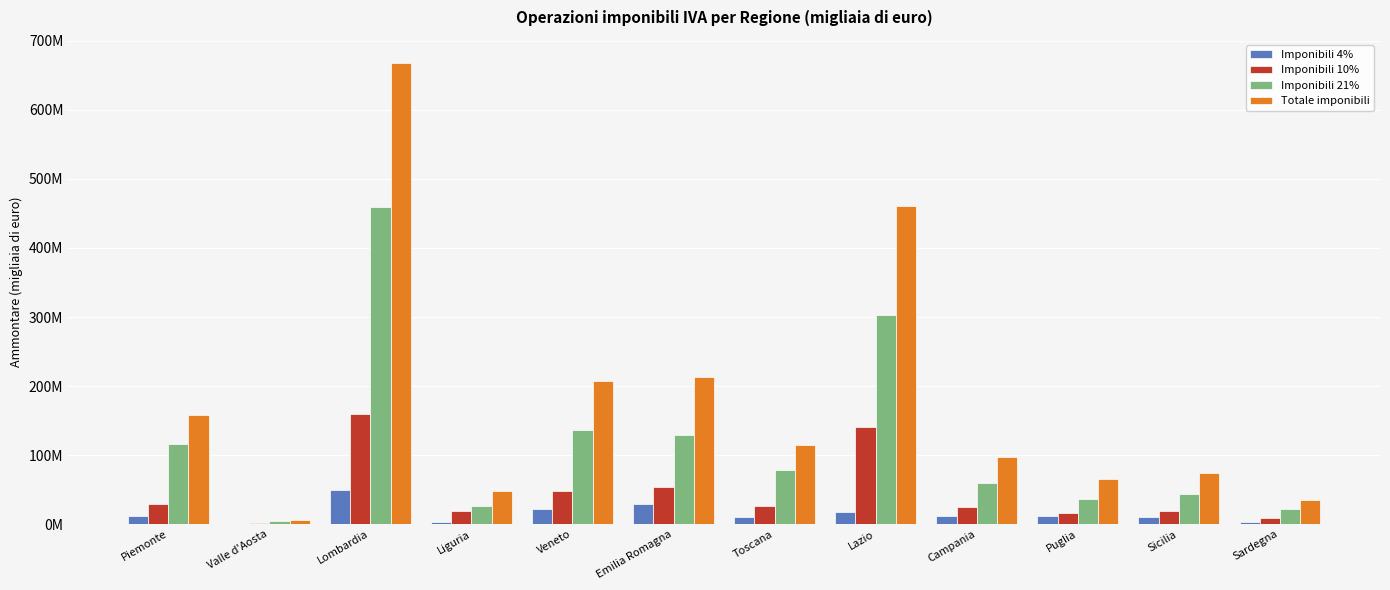

Does the chart contain stacked bars?

No